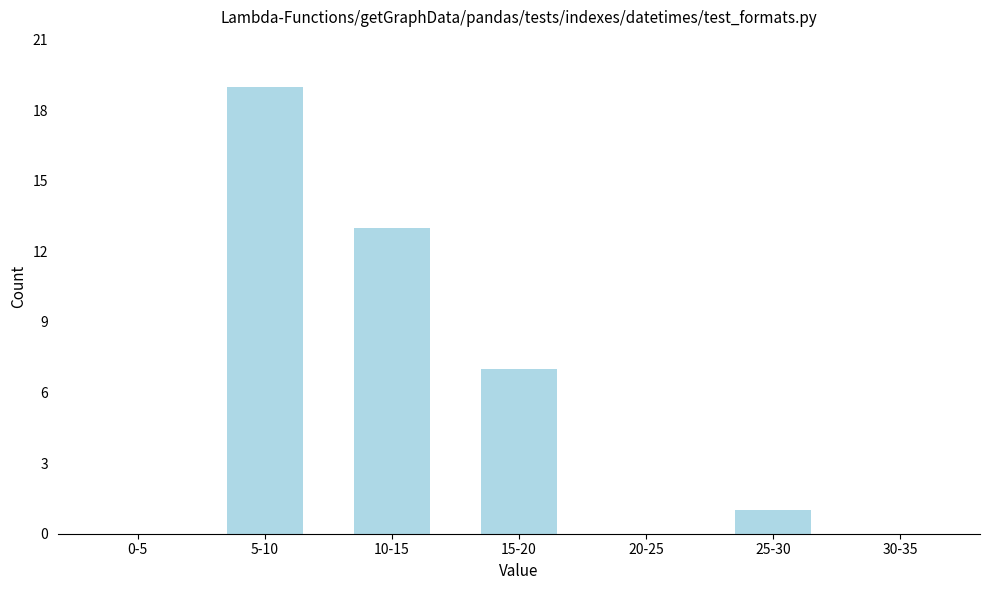

Reading right to left, transcribe all the data shown in this chart.

30-35=0	25-30=1	20-25=0	15-20=7	10-15=13	5-10=19	0-5=0